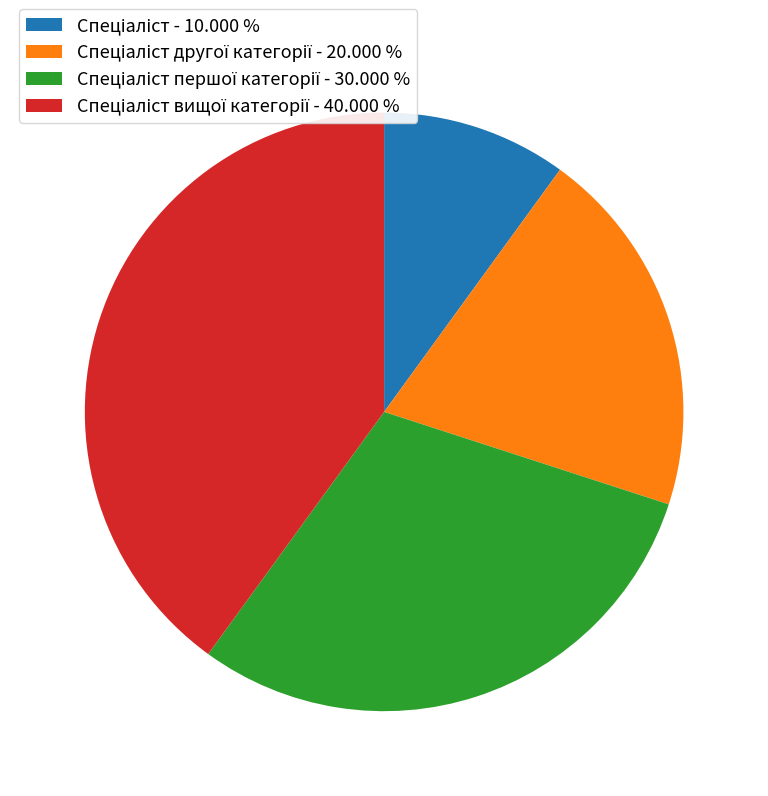

Does any single category account for the majority?

No